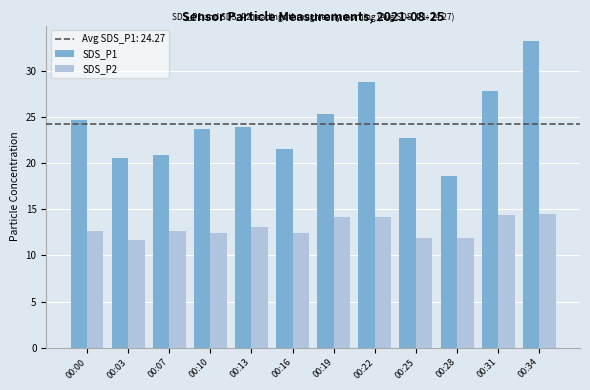

How many bars are there in each group?

2